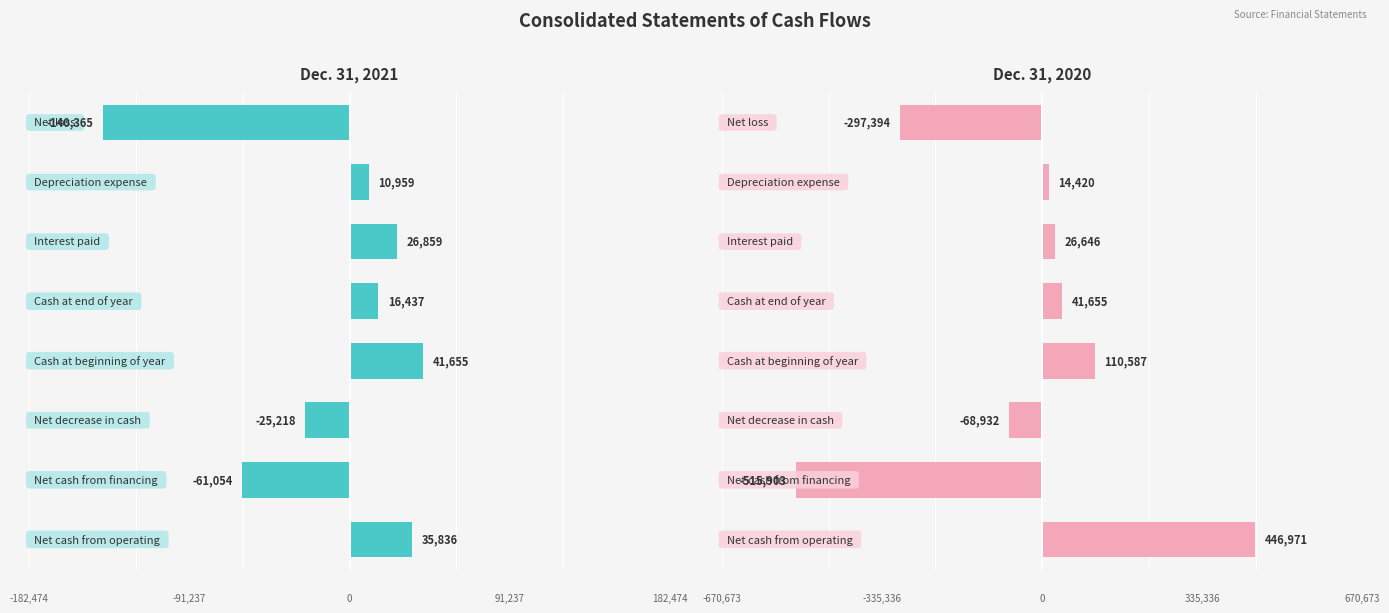

Reading left to right, list all the values displayed in this chart.

Dec. 31, 2021: 35836	-61054	-25218	41655	16437	26859	10959	-140365
Dec. 31, 2020: 446971	-515903	-68932	110587	41655	26646	14420	-297394